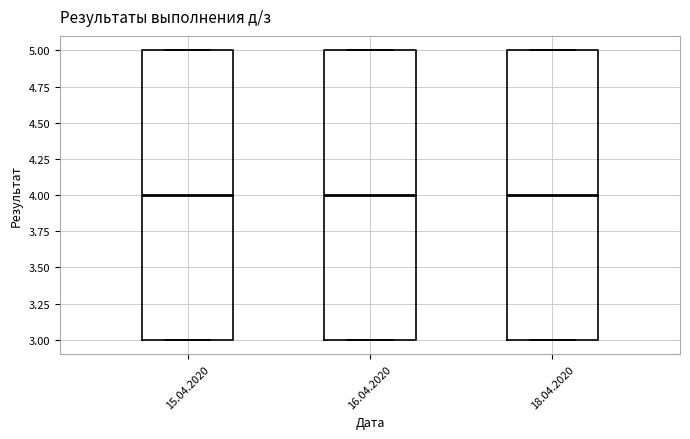

Where is the upper edge of the box for 16.04.2020 on the y-axis? The values are not printed on the chart, so give them approximately, as read against the axis.

5